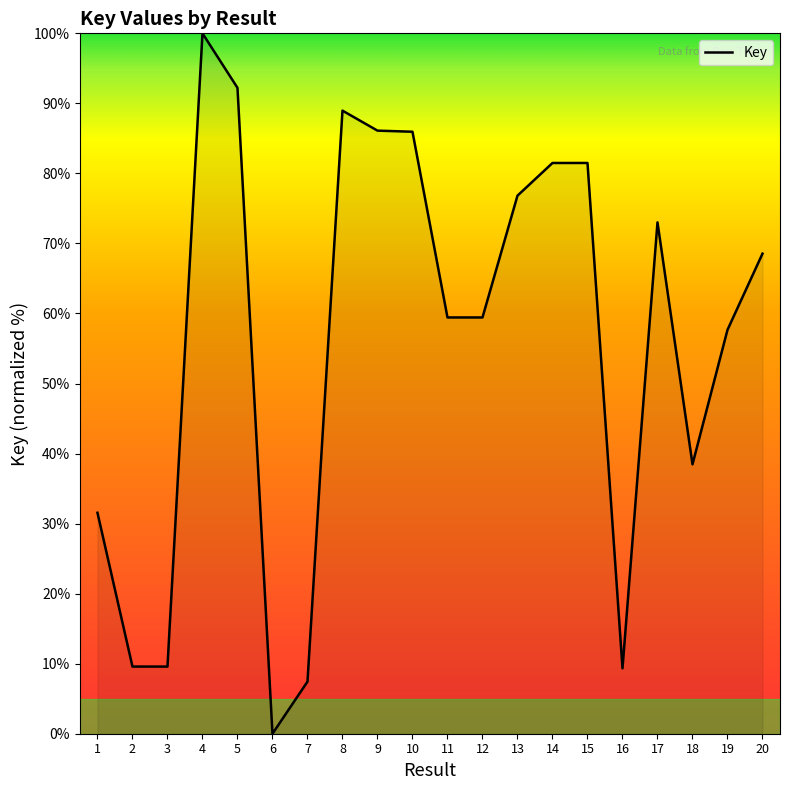

What is the difference between the maximum and second lowest values?

92.6